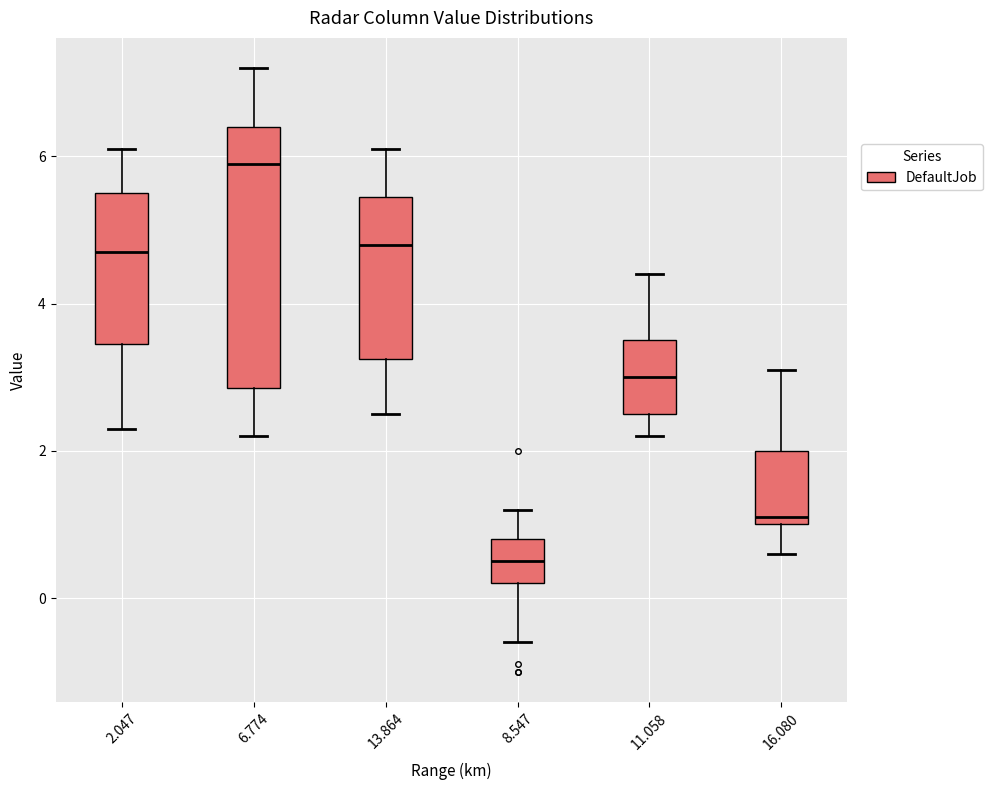

Which box is the tallest, from its lower edge to its upper edge?

6.774